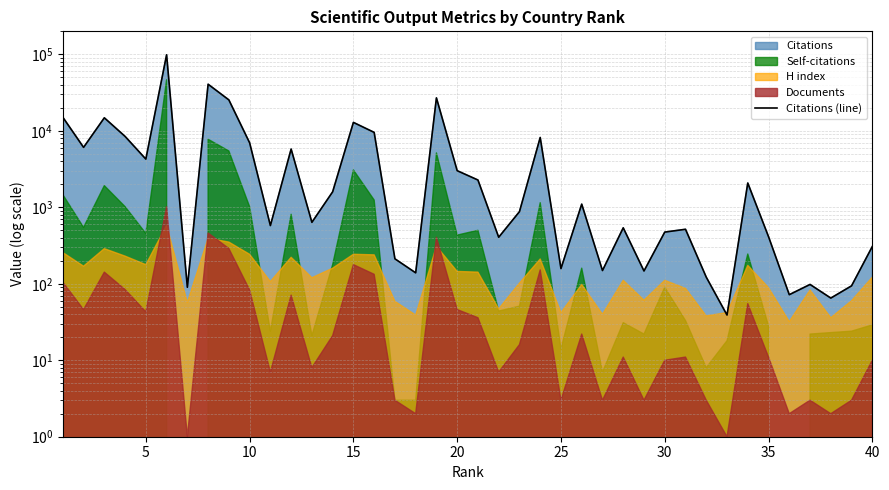

Is it true that the value at 30 is 111?

False